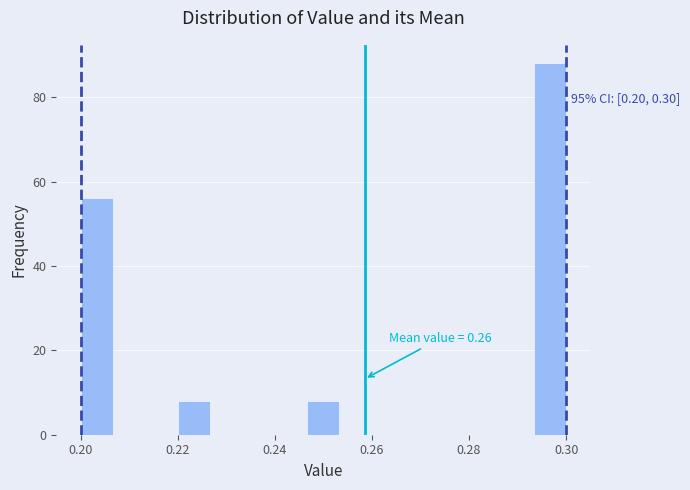

Read against the x-axis, roughly where is the centre of the tallest bar?

0.296